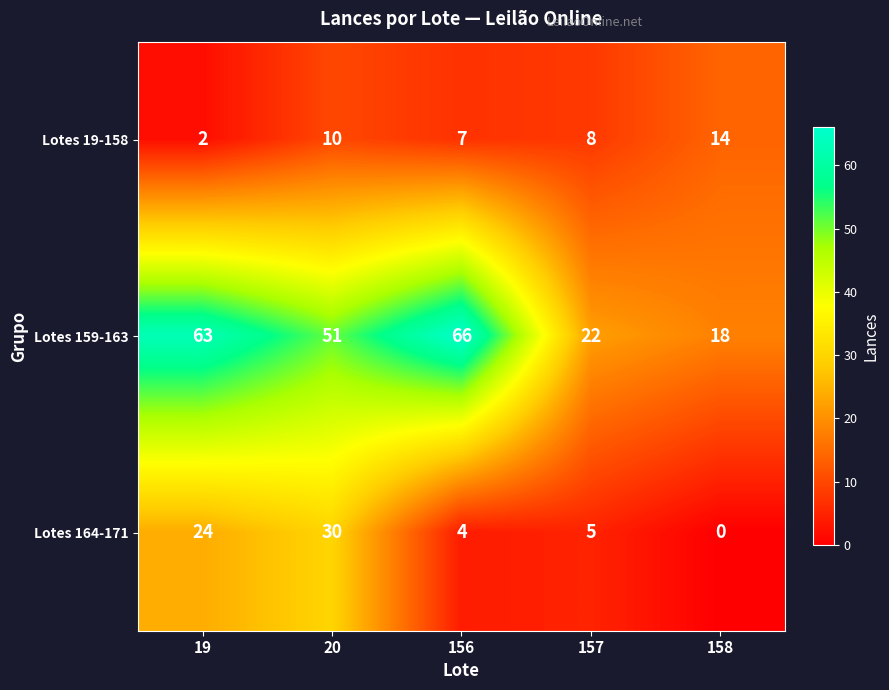

At how many categories does at least one series exceed 0?

5